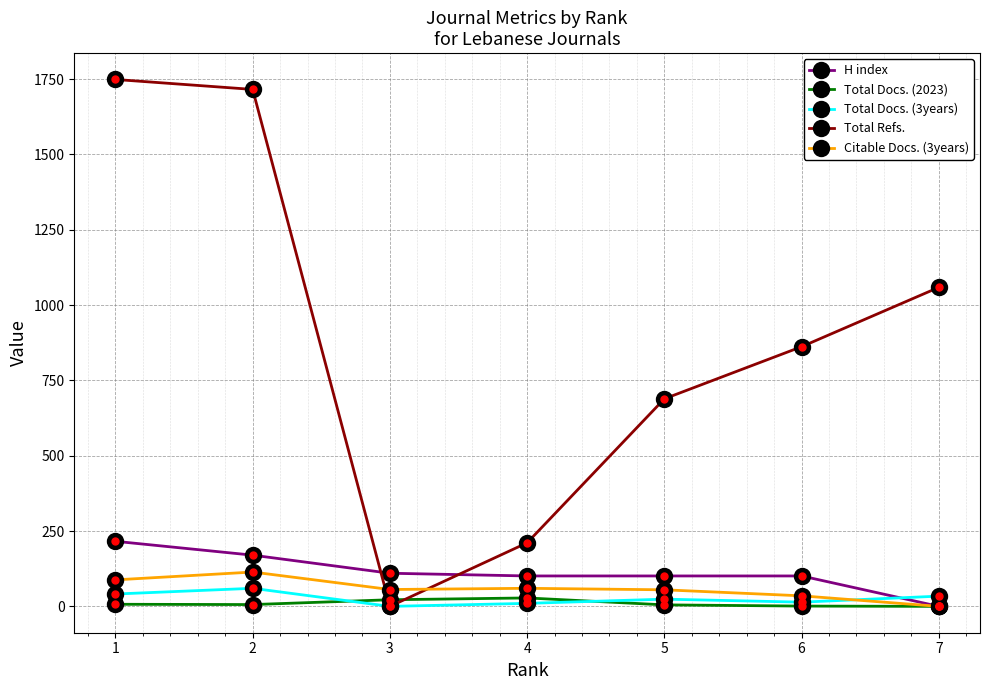

What is the difference between the maximum and second lowest values in the Total Docs. (3years) series?

50